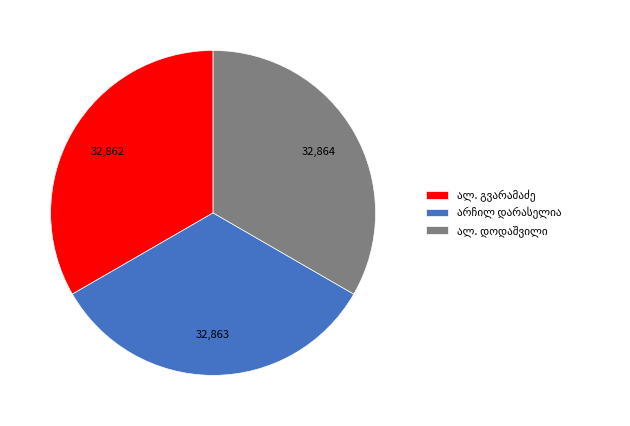

Is there any slice that represents more than half of the pie?

No